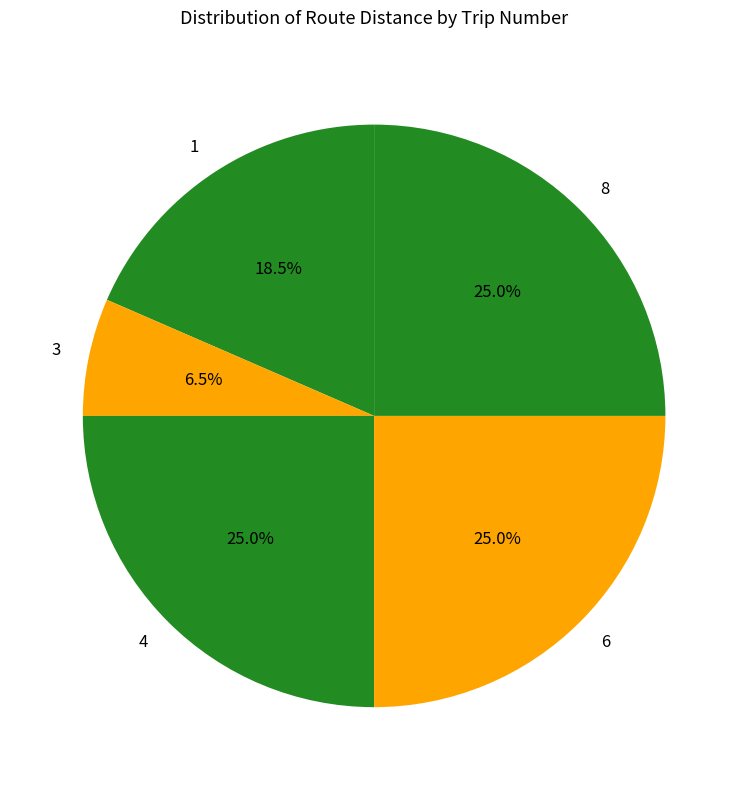

How many segments does this pie chart have?

5